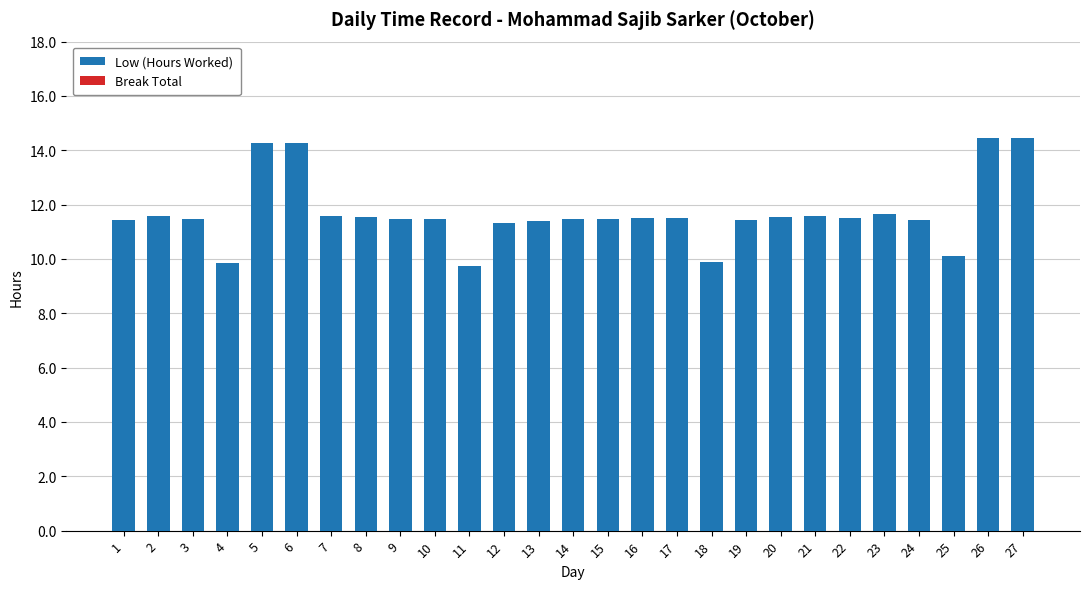

What is the value of the 11th bar from the left?

9.7